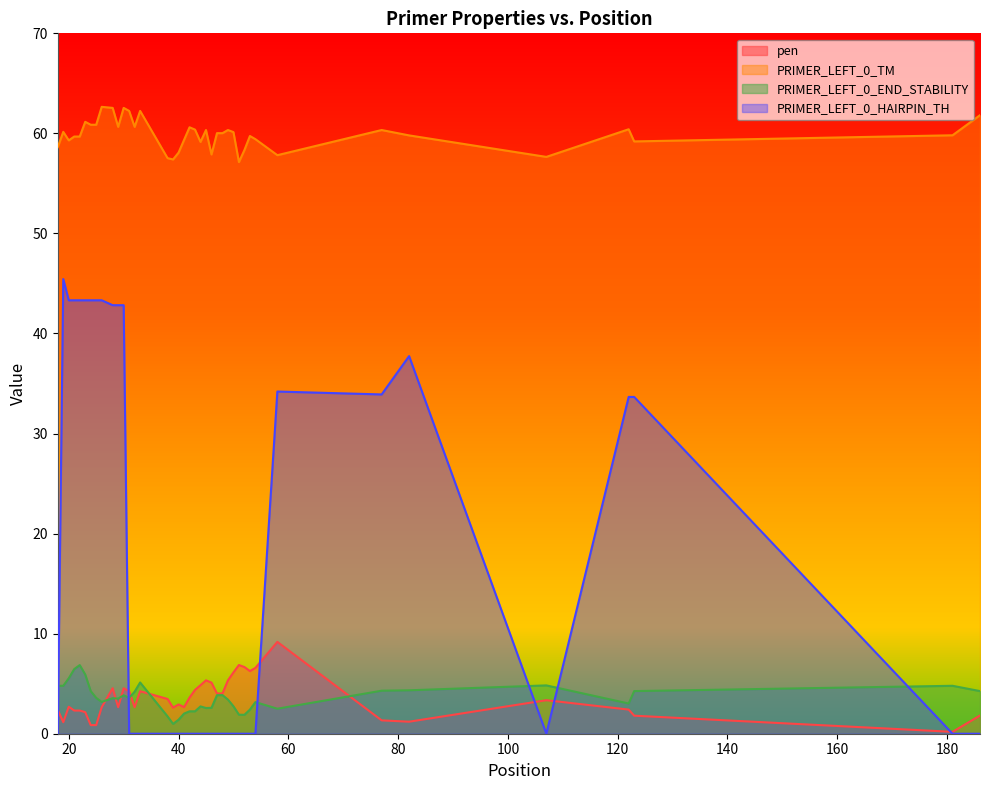

What is the difference between the maximum and second lowest values in the PRIMER_LEFT_0_END_STABILITY series?

5.5